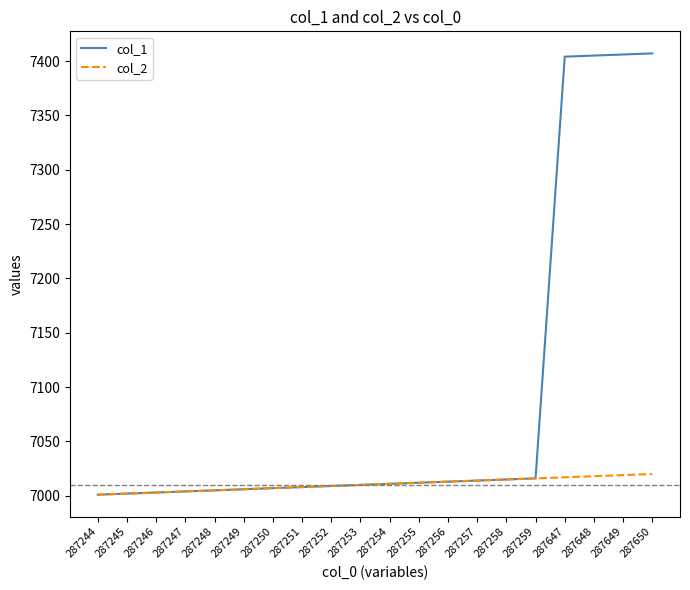

What is the minimum value shown in the chart?

7001